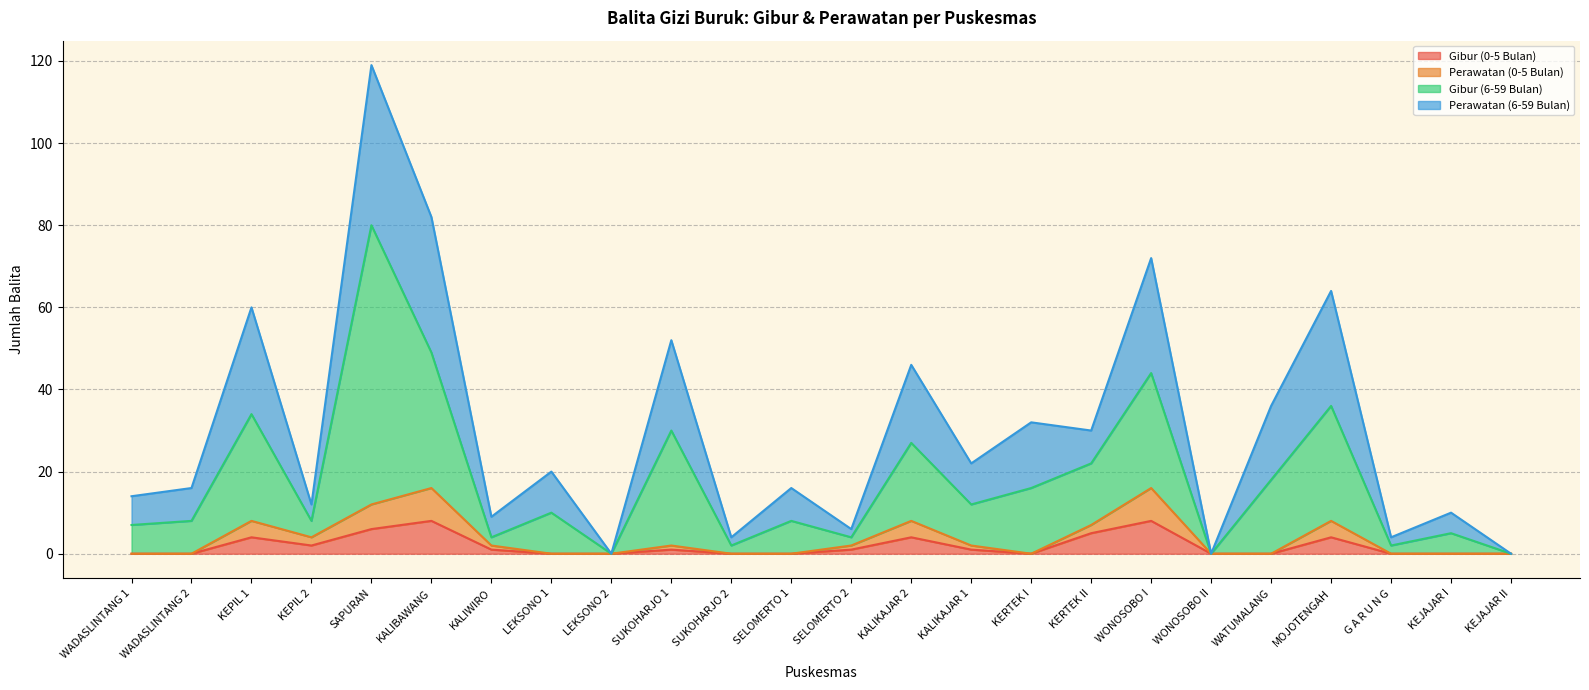

How many interior local peaks does the Gibur (6-59 Bulan) series have?

9